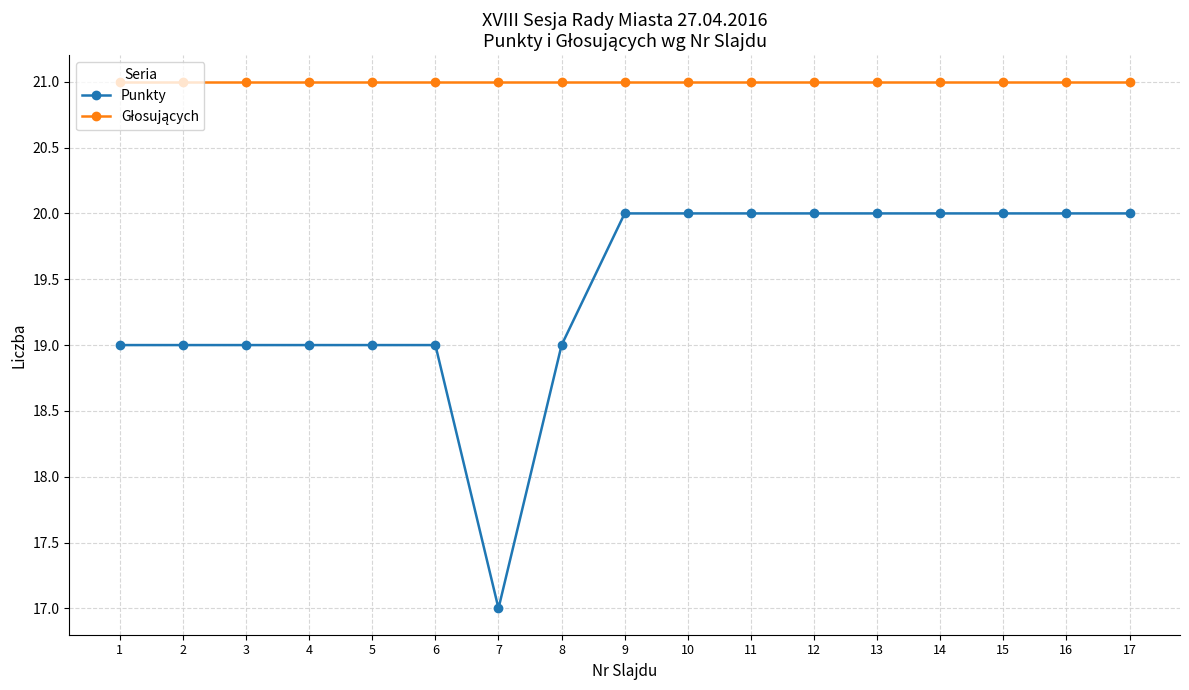

What is the value of the Punkty point at the 5th from the left?

19